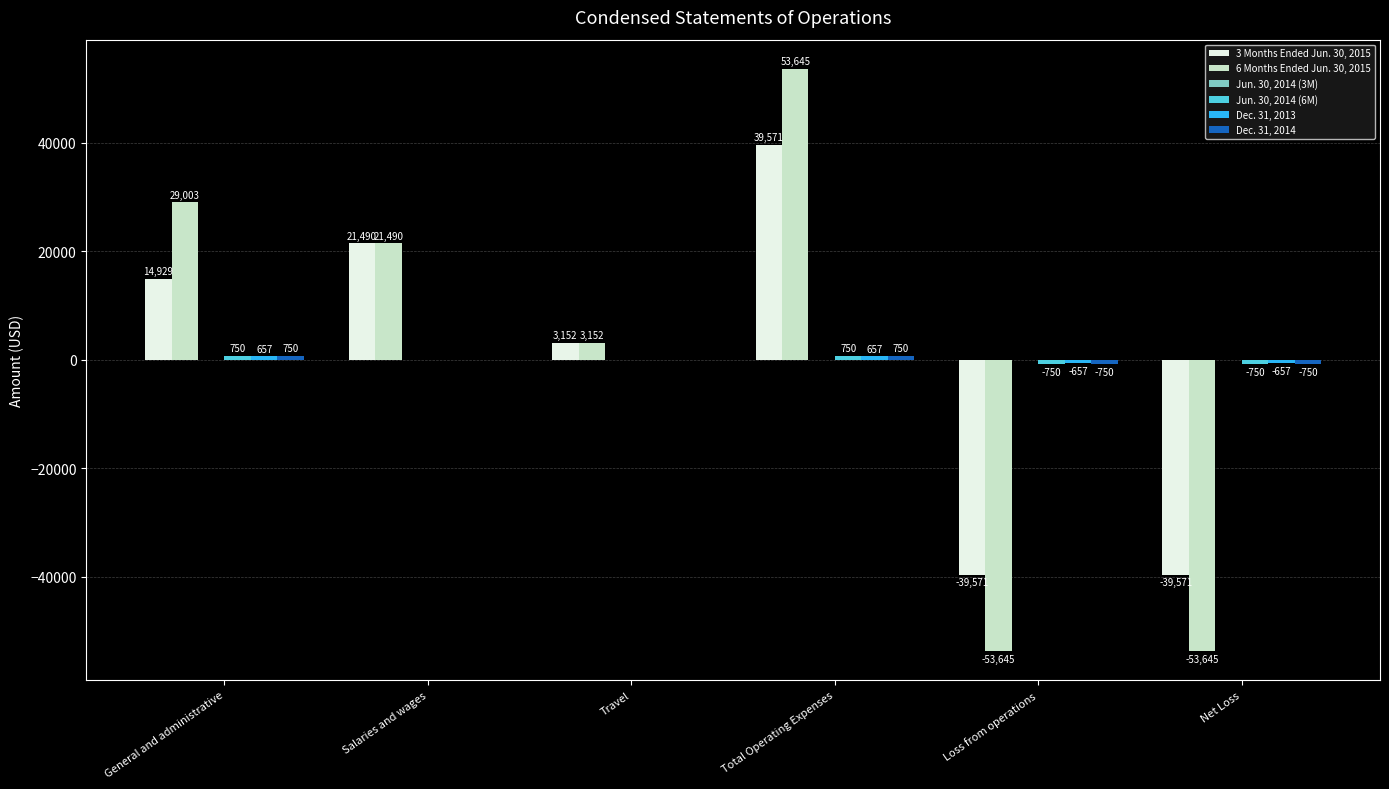

The value of 3 Months Ended Jun. 30, 2015 at Loss from operations is -53028. True or false?

False